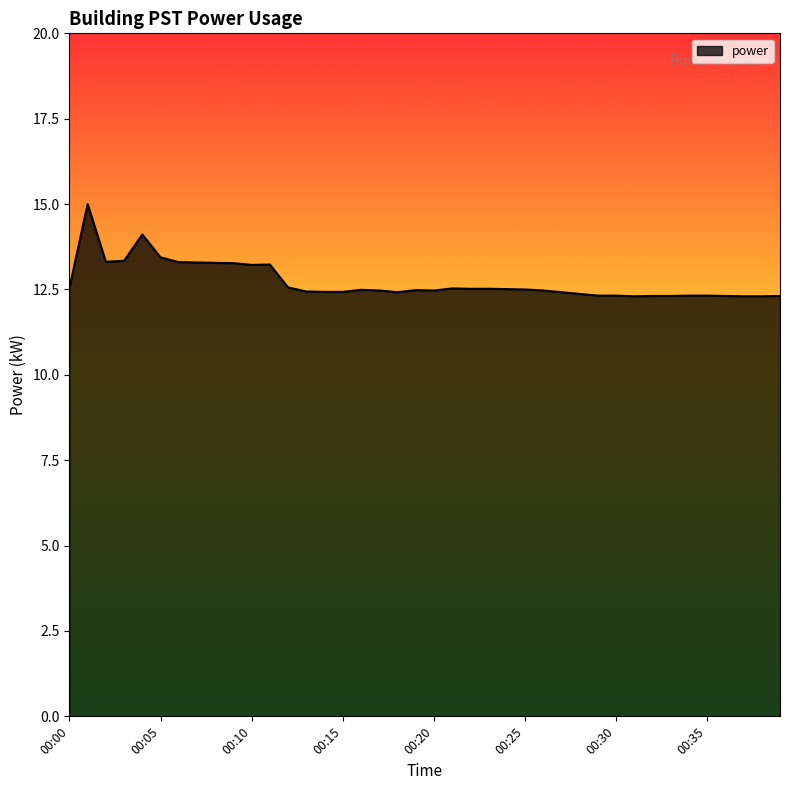

What is the difference between the maximum and minimum values?

2.7